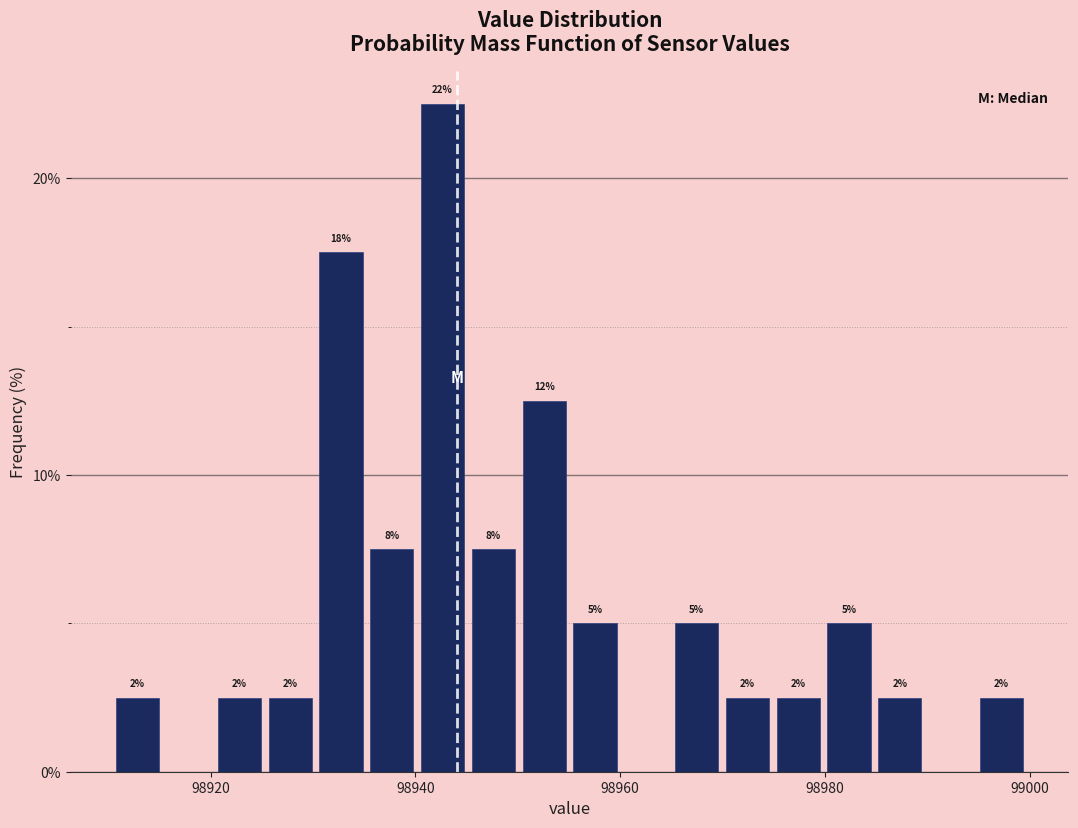

Read against the x-axis, roughly where is the centre of the tallest bar?

98942